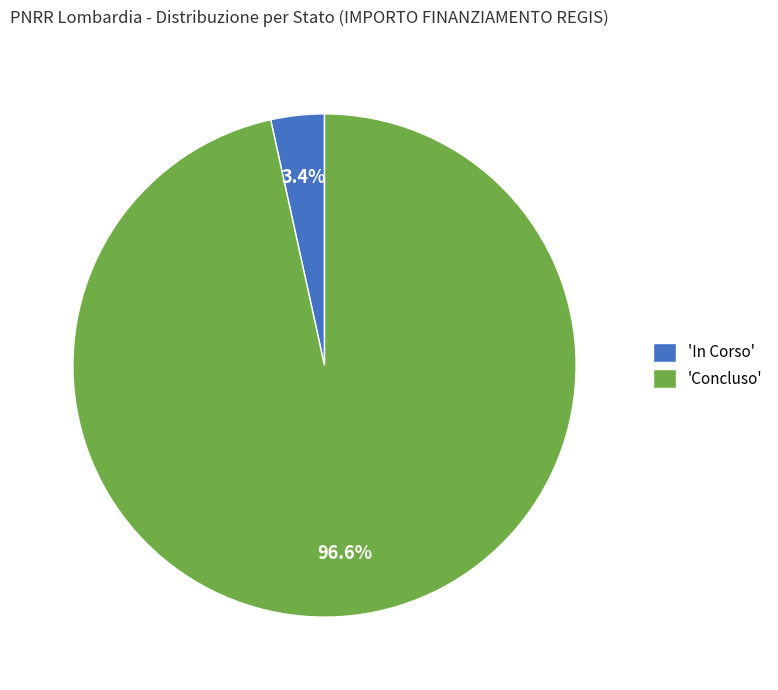

Is 'In Corso' the majority of the pie?

No